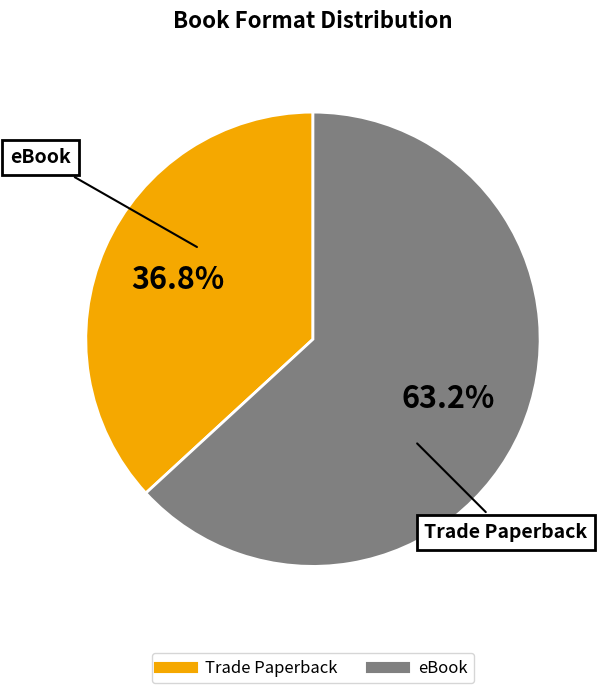

Rank the categories by value from lowest to highest.

Trade Paperback, eBook